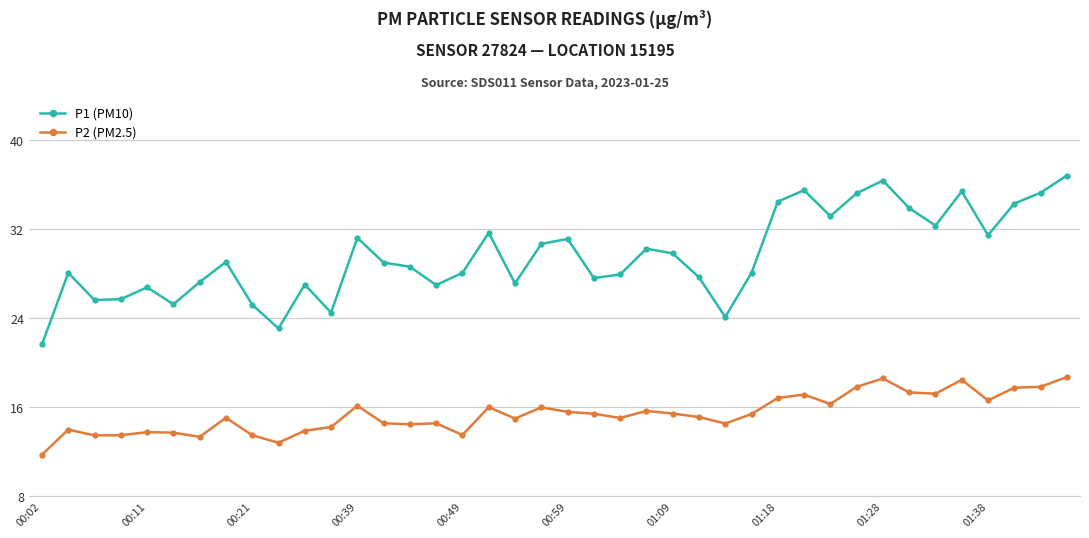

True or false: P2 (PM2.5) and P1 (PM10) intersect in this chart.

False